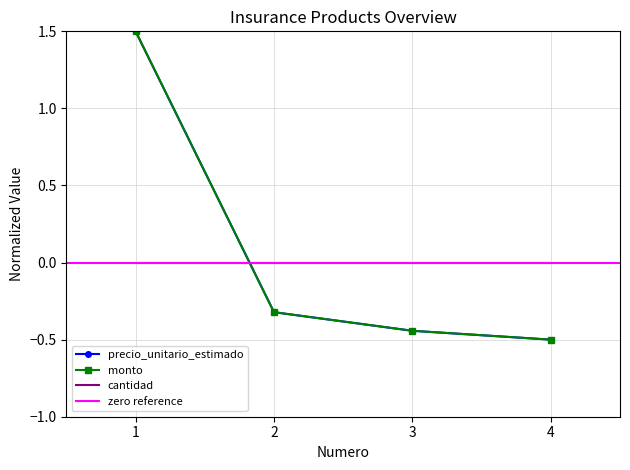

True or false: precio_unitario_estimado and monto cross at least once.

False